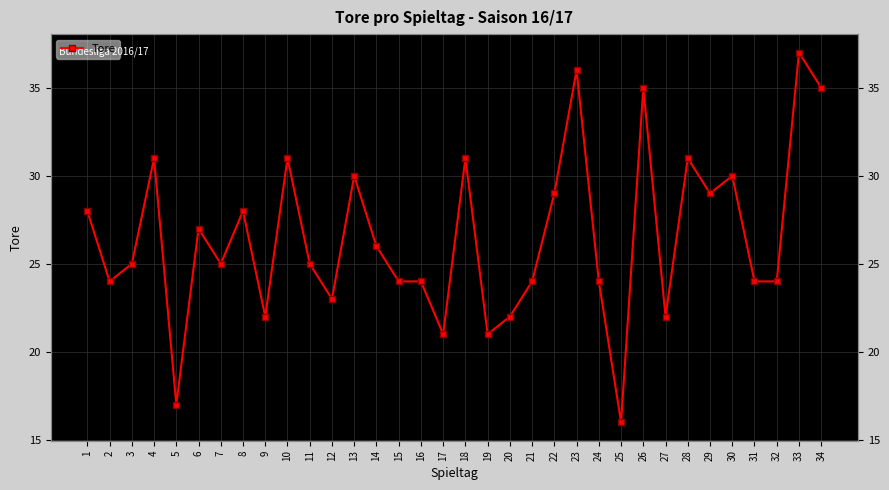

How many interior local valleys (lower than both neighbors) does the data have?

10